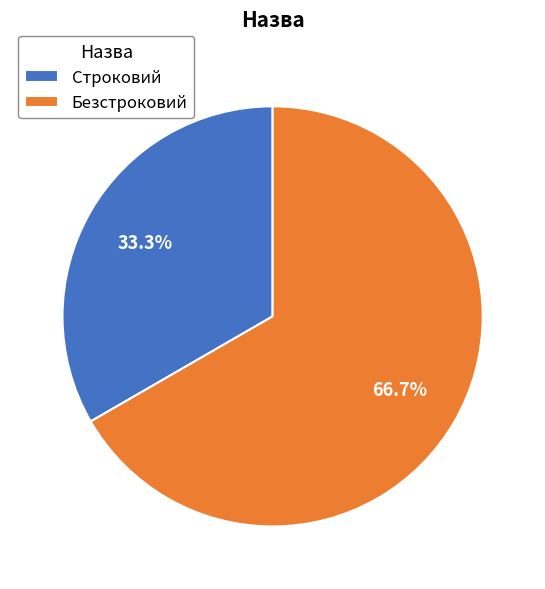

How many slices are in this pie chart?

2